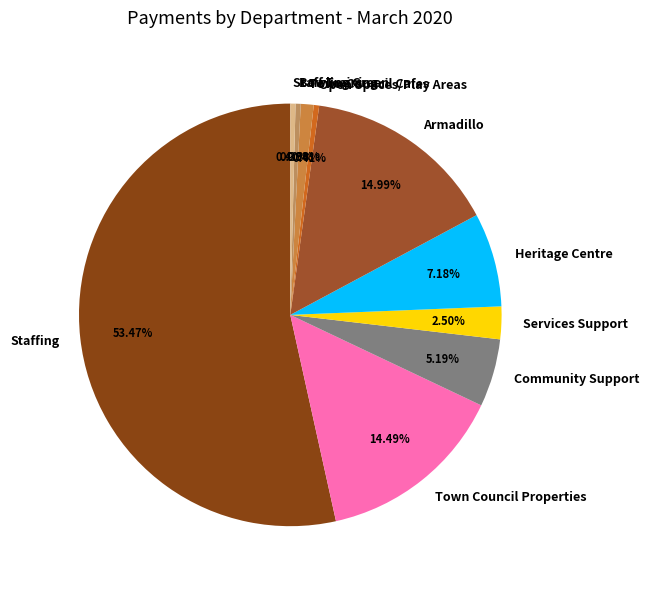

What is the majority slice?

Staffing